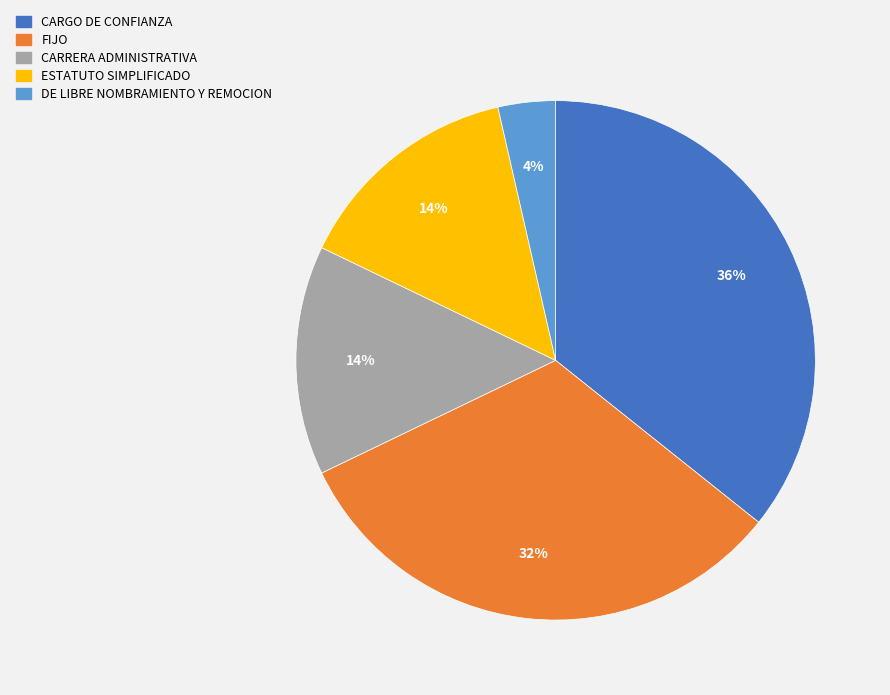

Is CARGO DE CONFIANZA the majority of the pie?

No